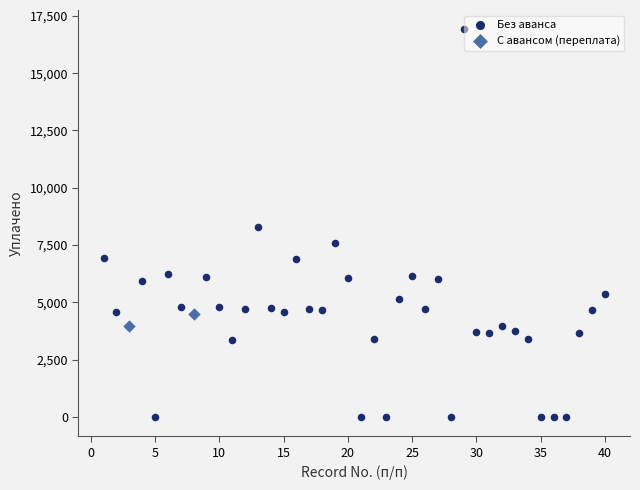

What are all the series names shown in the legend?

Без аванса, С авансом (переплата)